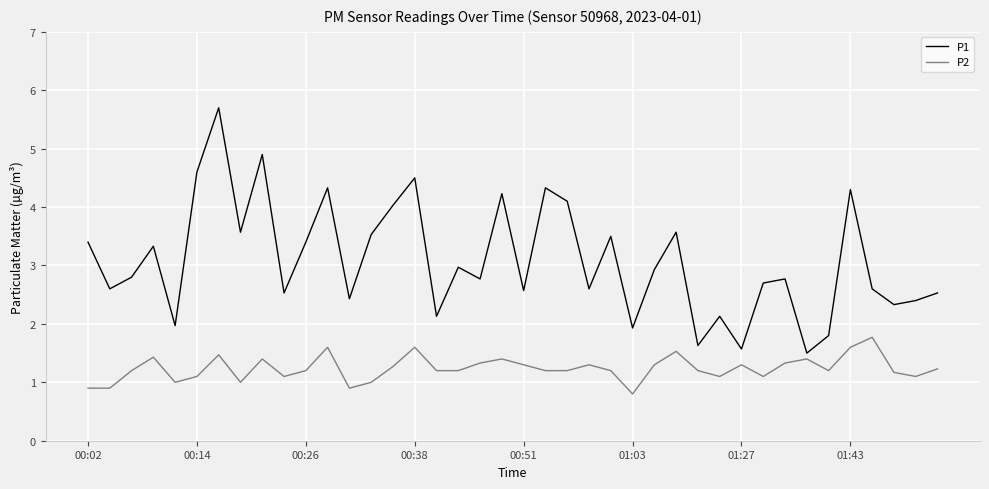

Which series has the widest spread of values?

P1